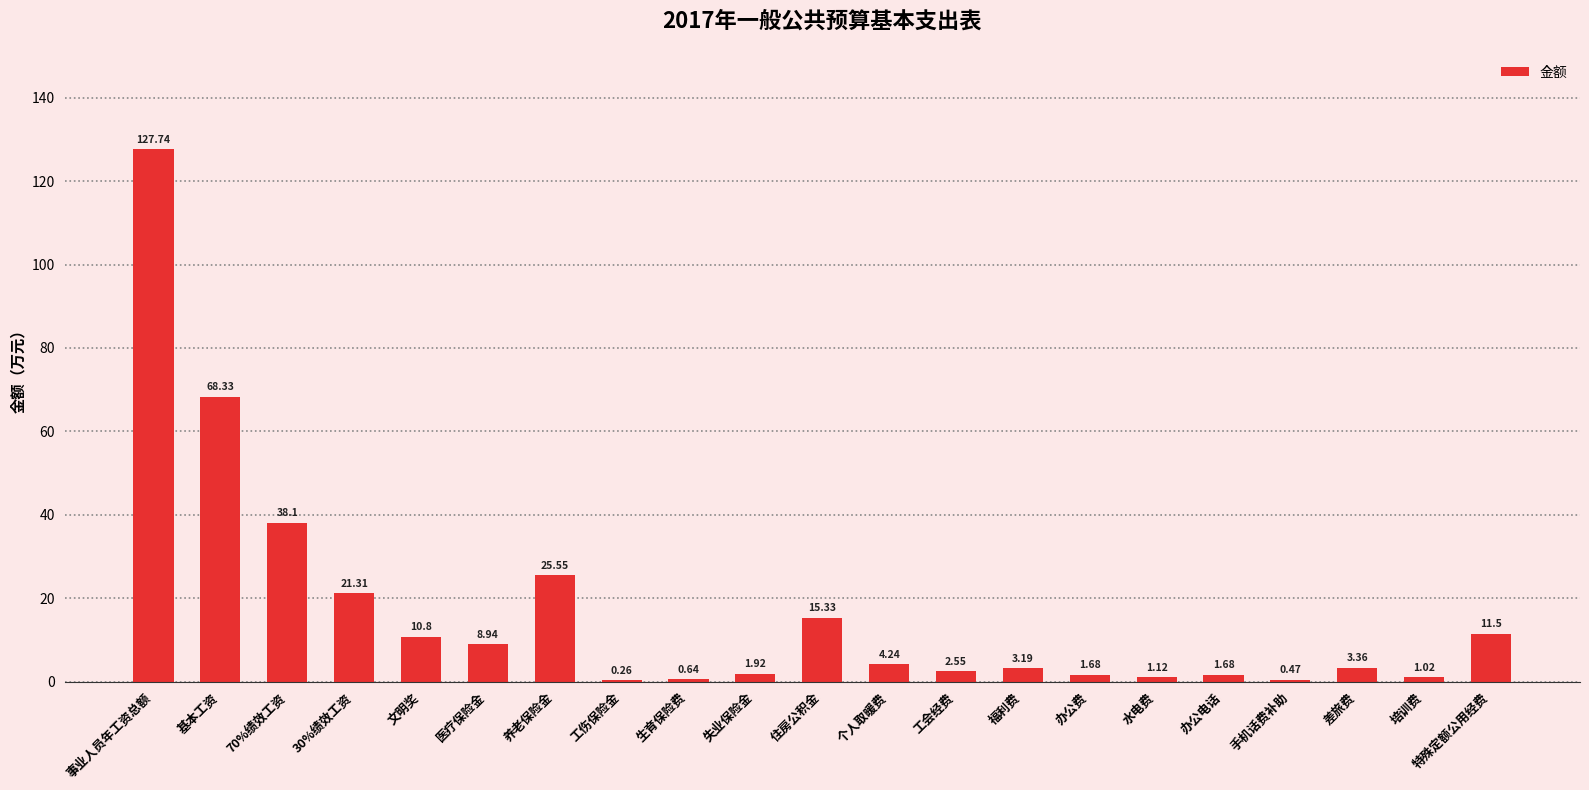

What is the average value?

16.7